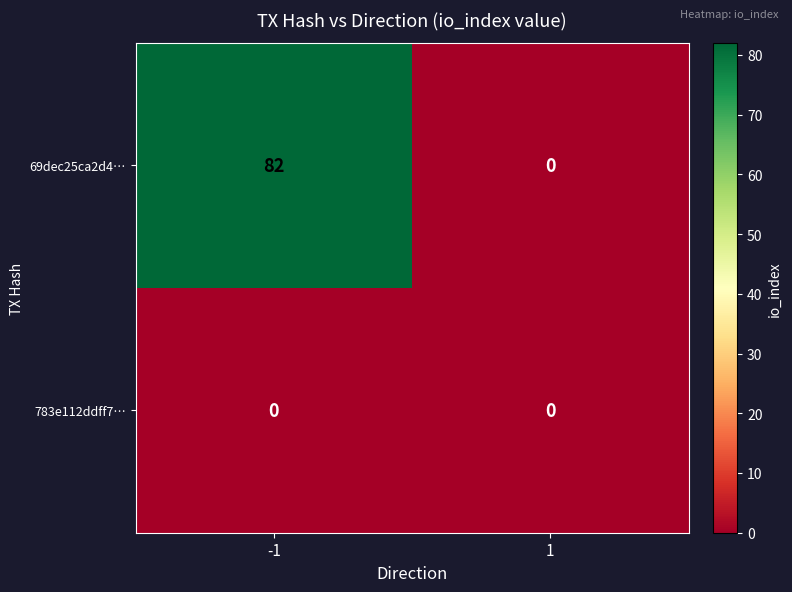

Reading left to right, transcribe all the data shown in this chart.

69dec25ca2d4…: 82	0
783e112ddff7…: 0	0